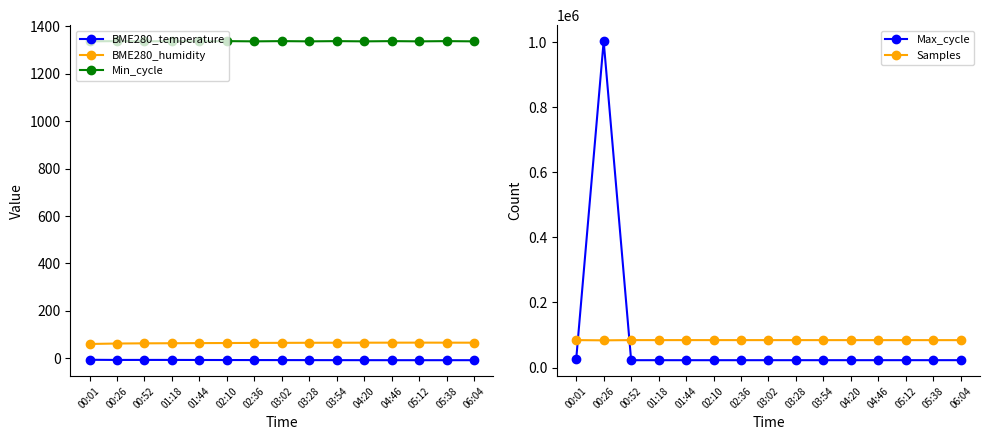

True or false: BME280_humidity has a value of 87.2 at 02:36.

False